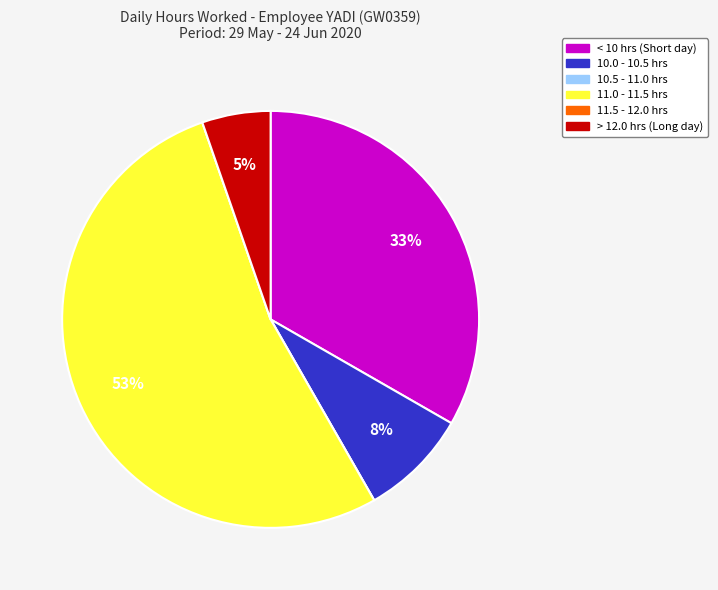

Which slice is the largest?

11.0 - 11.5 hrs